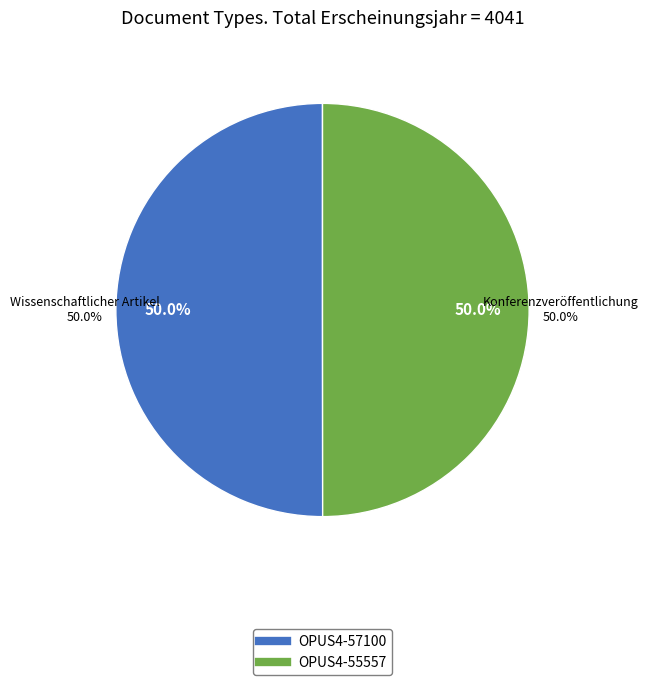

True or false: Wissenschaftlicher Artikel (2021) accounts for 63% of the total.

False